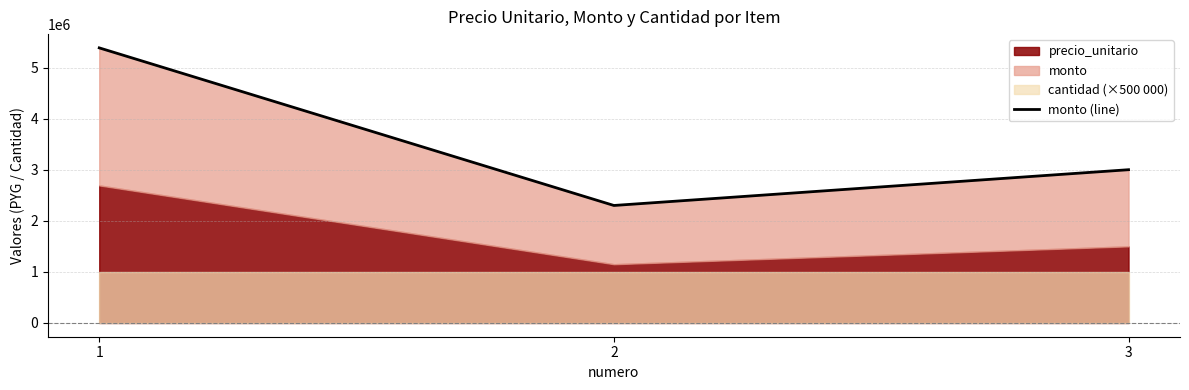

The chart shows a value of 7881461 at 1. True or false?

False